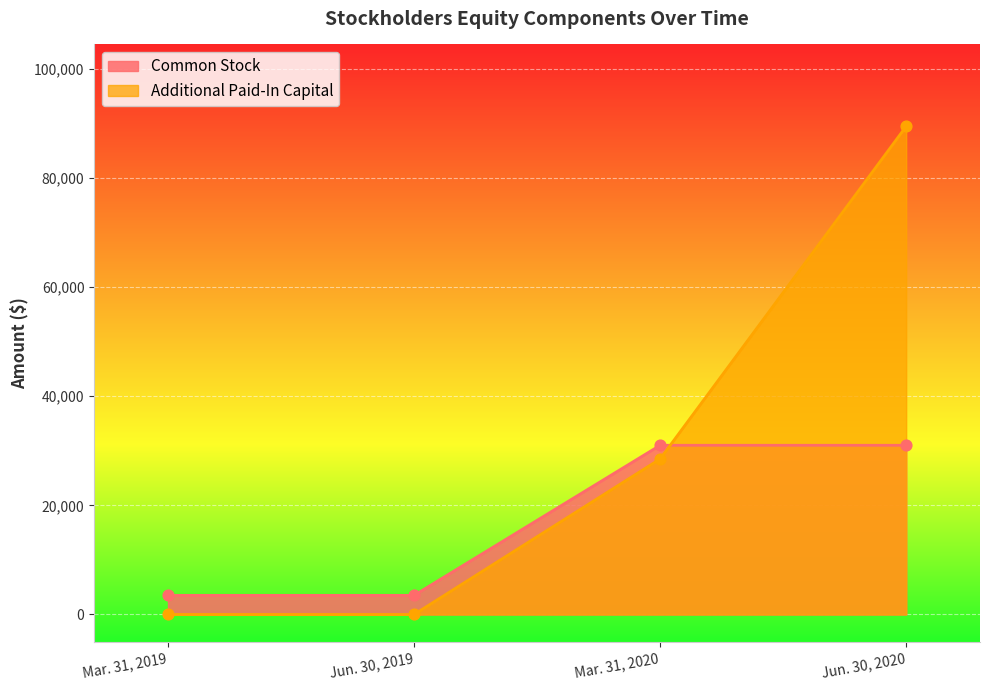

Which series has the largest total across all categories?

Additional Paid-In Capital